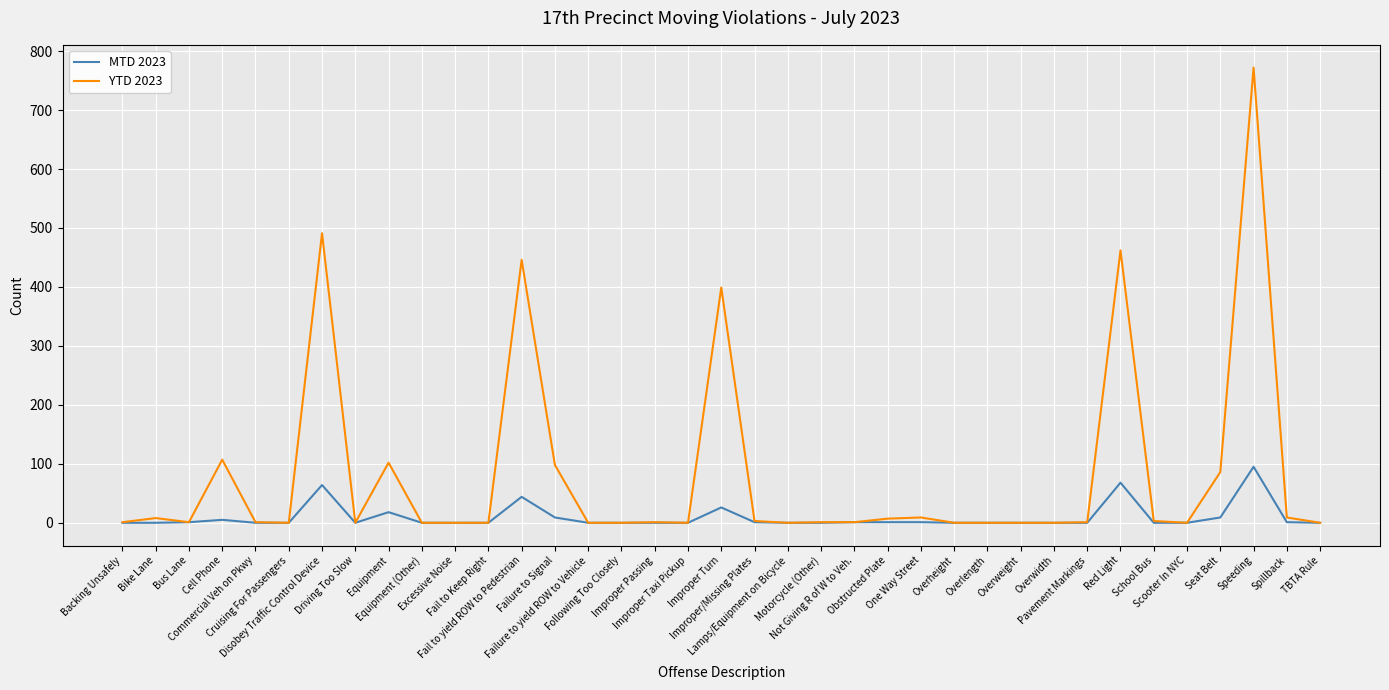

At which label is MTD 2023 closest to 47?

Fail to yield ROW to Pedestrian